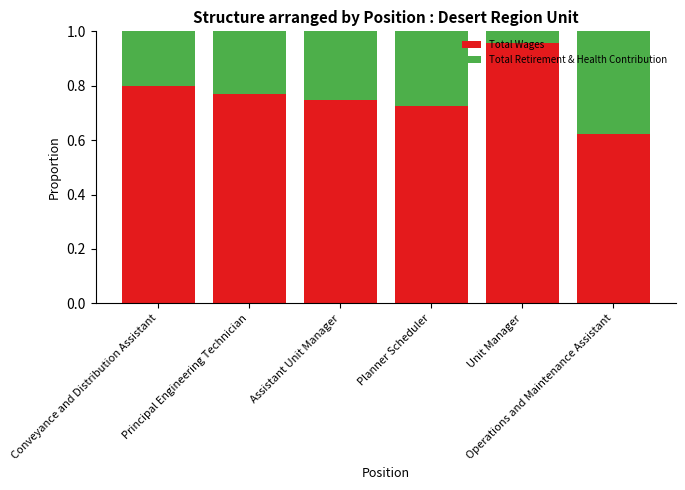

Count the Total Wages values in the range 0 to 1.

6